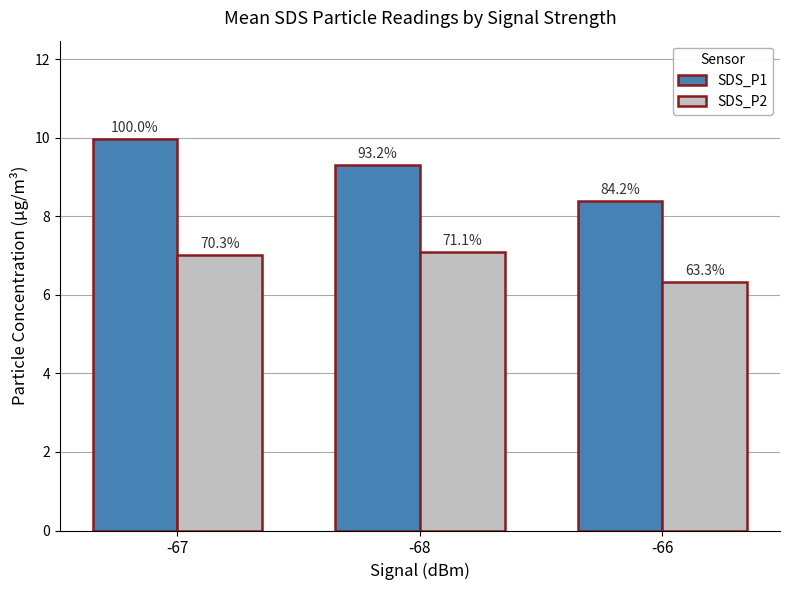

Reading left to right, transcribe all the data shown in this chart.

SDS_P1: -67=10.0	-68=9.3	-66=8.4
SDS_P2: -67=7.0	-68=7.1	-66=6.3